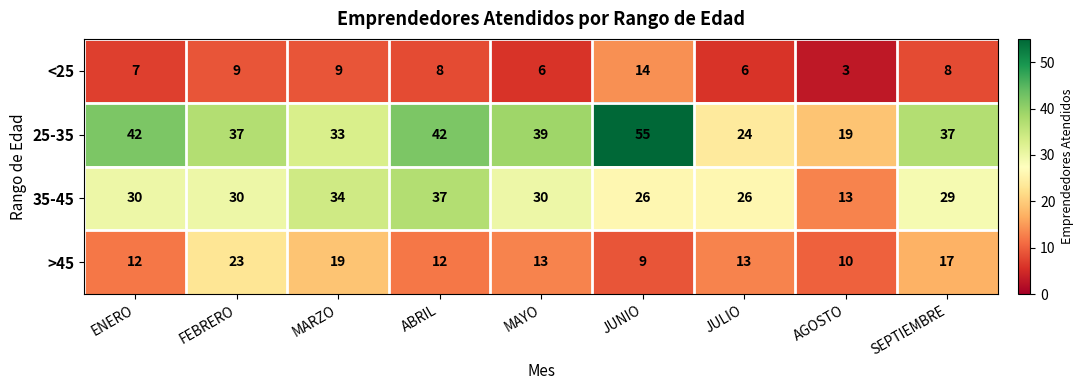

At how many categories does at least one series exceed 15?

9